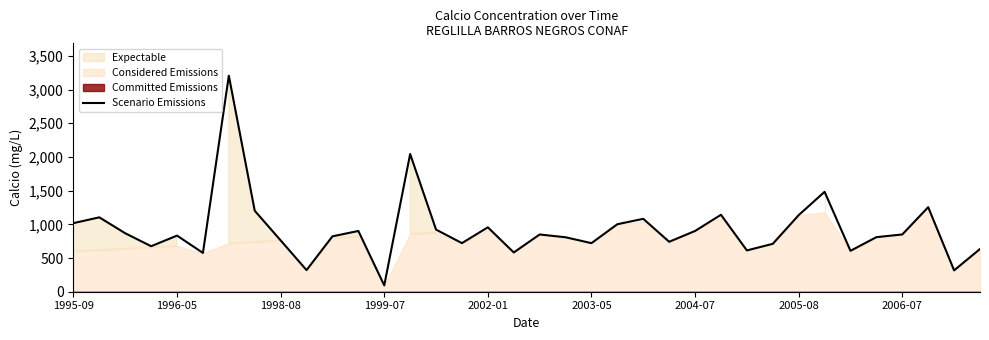

What is the sum of all values?

33274.2